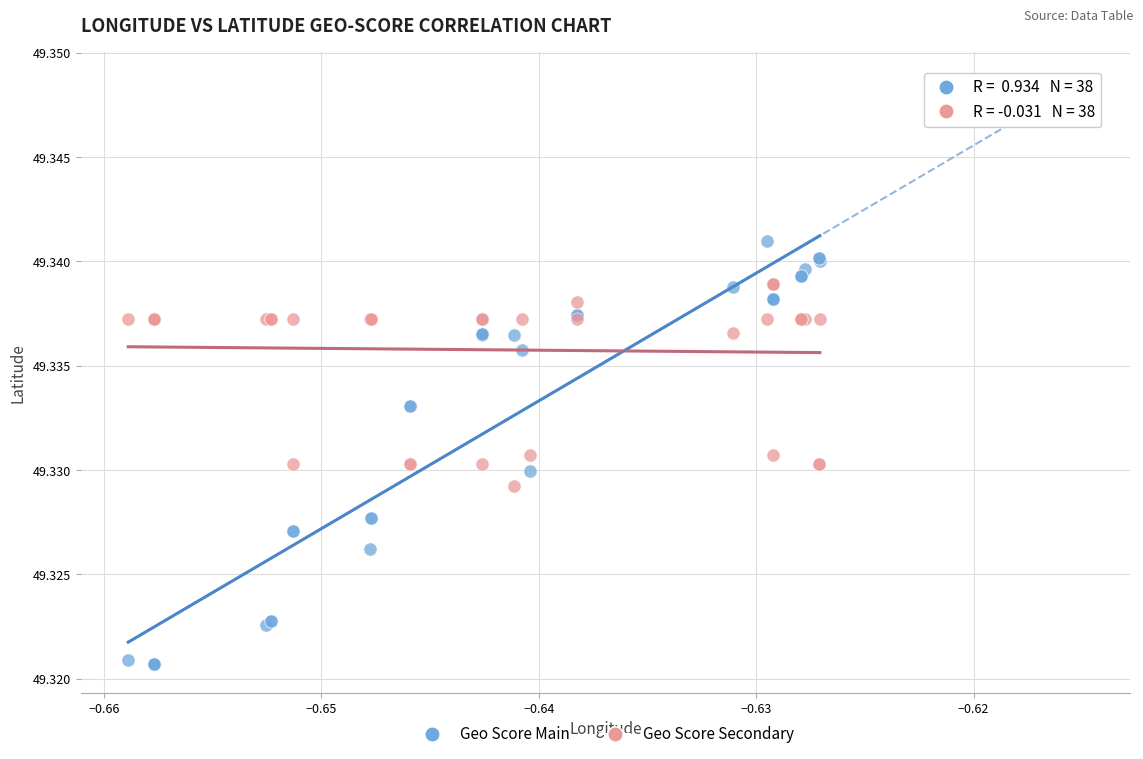

Which series has the largest Y range (max minus min)?

Geo Score Main